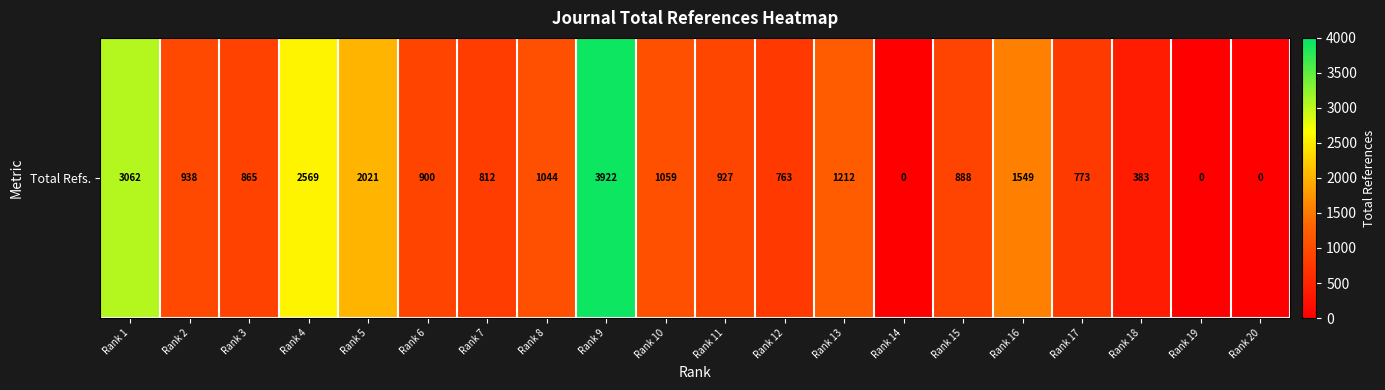

Which category has the highest value across all series?

Rank 9